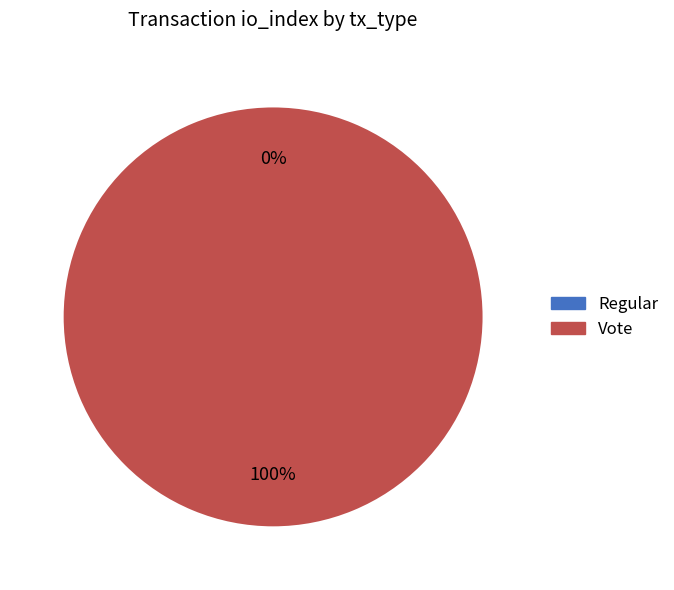

To the nearest percent, what is the combined percentage of Regular and Vote?

100%